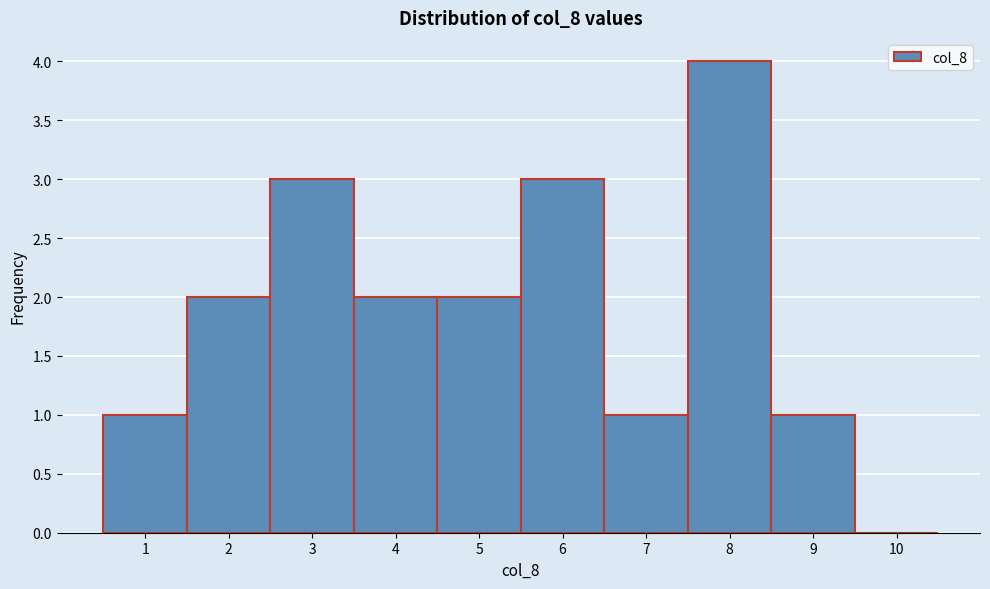

Reading left to right, transcribe this chart: for each bar, give the range it covers on the x-axis and its height. The values are not printed on the chart, so give them approximately, as read against the axis.

0.5 to 1.5: 1
1.5 to 2.5: 2
2.5 to 3.5: 3
3.5 to 4.5: 2
4.5 to 5.5: 2
5.5 to 6.5: 3
6.5 to 7.5: 1
7.5 to 8.5: 4
8.5 to 9.5: 1
9.5 to 10.5: 0